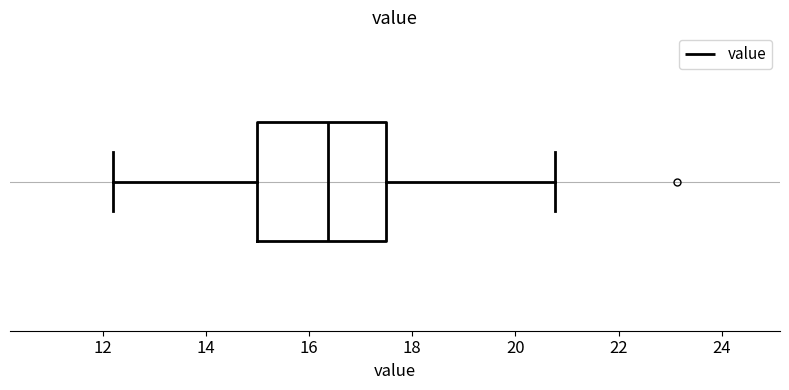

Where does the left whisker of the box end on the x-axis? The values are not printed on the chart, so give them approximately, as read against the axis.

12.2